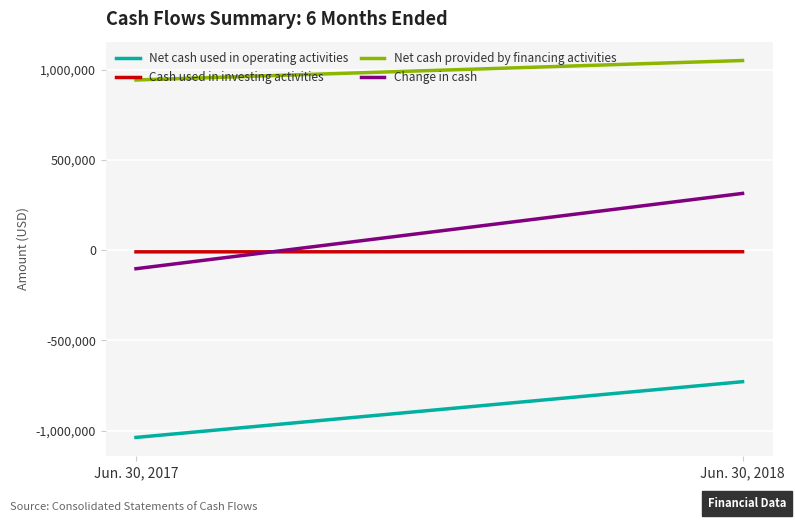

Between Jun. 30, 2017 and Jun. 30, 2018, which series saw the biggest shift?

Change in cash